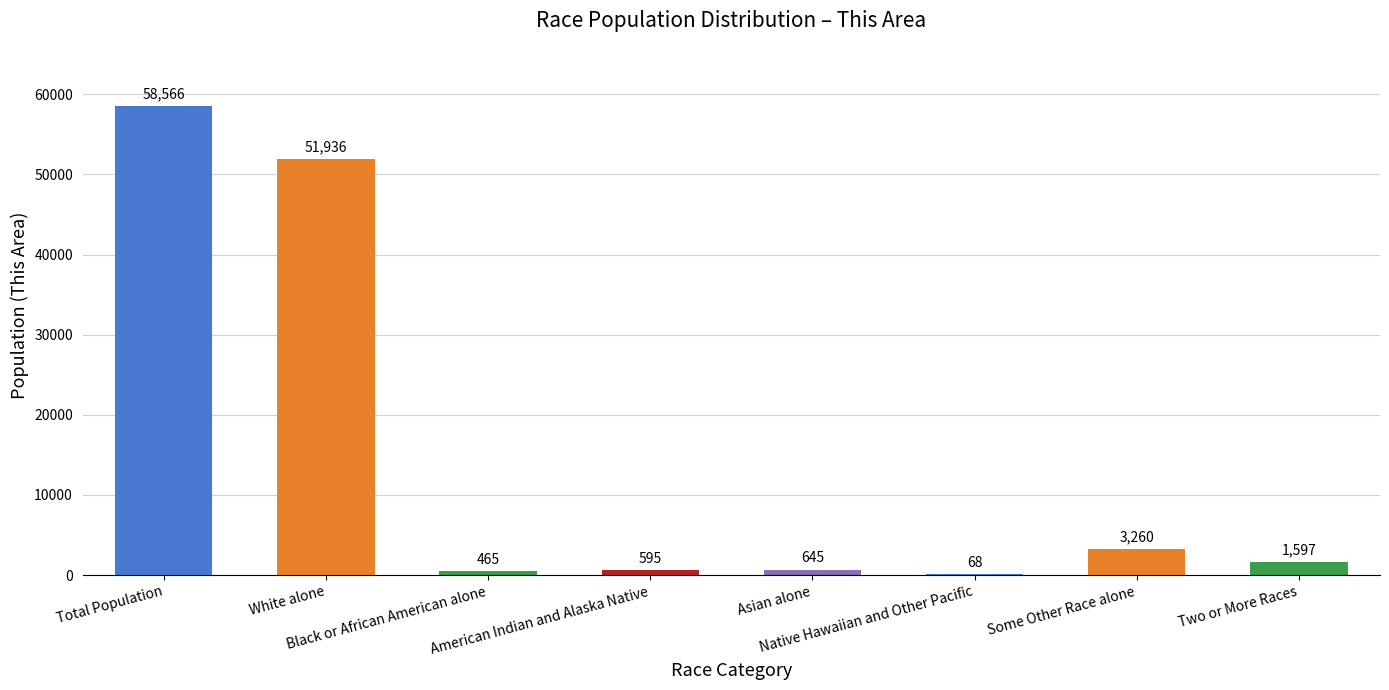

What is the greatest value displayed?

58566